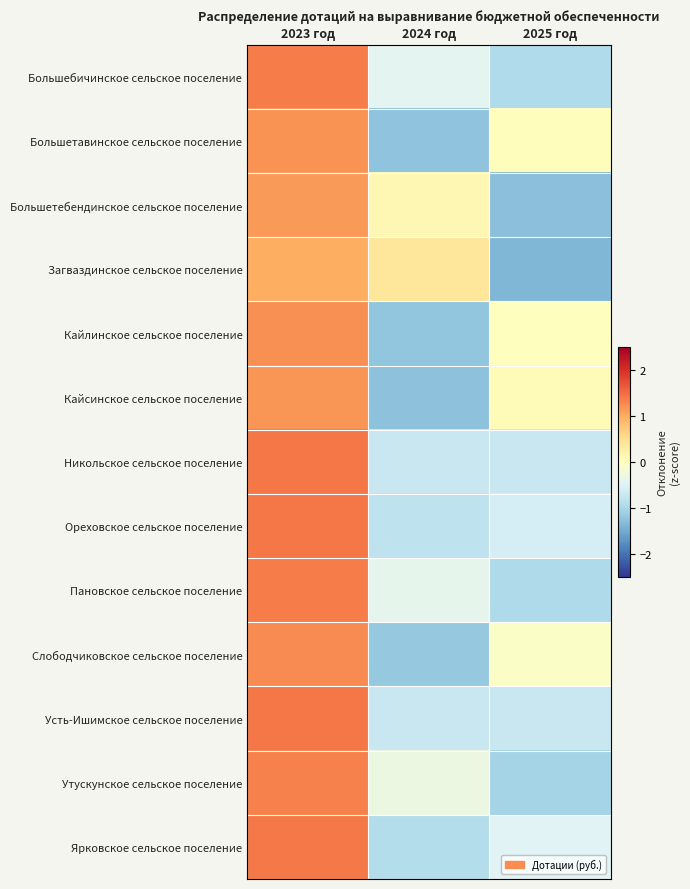

Reading right to left, transcribe all the data shown in this chart.

Большебичинское сельское поселение: 2025 год=-0.9	2024 год=-0.4	2023 год=1.4
Большетавинское сельское поселение: 2025 год=0.0	2024 год=-1.2	2023 год=1.2
Большетебендинское сельское поселение: 2025 год=-1.3	2024 год=0.1	2023 год=1.2
Загваздинское сельское поселение: 2025 год=-1.4	2024 год=0.4	2023 год=1.0
Кайлинское сельское поселение: 2025 год=0.0	2024 год=-1.2	2023 год=1.2
Кайсинское сельское поселение: 2025 год=0.1	2024 год=-1.3	2023 год=1.2
Никольское сельское поселение: 2025 год=-0.7	2024 год=-0.7	2023 год=1.4
Ореховское сельское поселение: 2025 год=-0.6	2024 год=-0.8	2023 год=1.4
Пановское сельское поселение: 2025 год=-1.0	2024 год=-0.4	2023 год=1.4
Слободчиковское сельское поселение: 2025 год=-0.1	2024 год=-1.2	2023 год=1.3
Усть-Ишимское сельское поселение: 2025 год=-0.7	2024 год=-0.7	2023 год=1.4
Утускунское сельское поселение: 2025 год=-1.0	2024 год=-0.3	2023 год=1.3
Ярковское сельское поселение: 2025 год=-0.5	2024 год=-0.9	2023 год=1.4